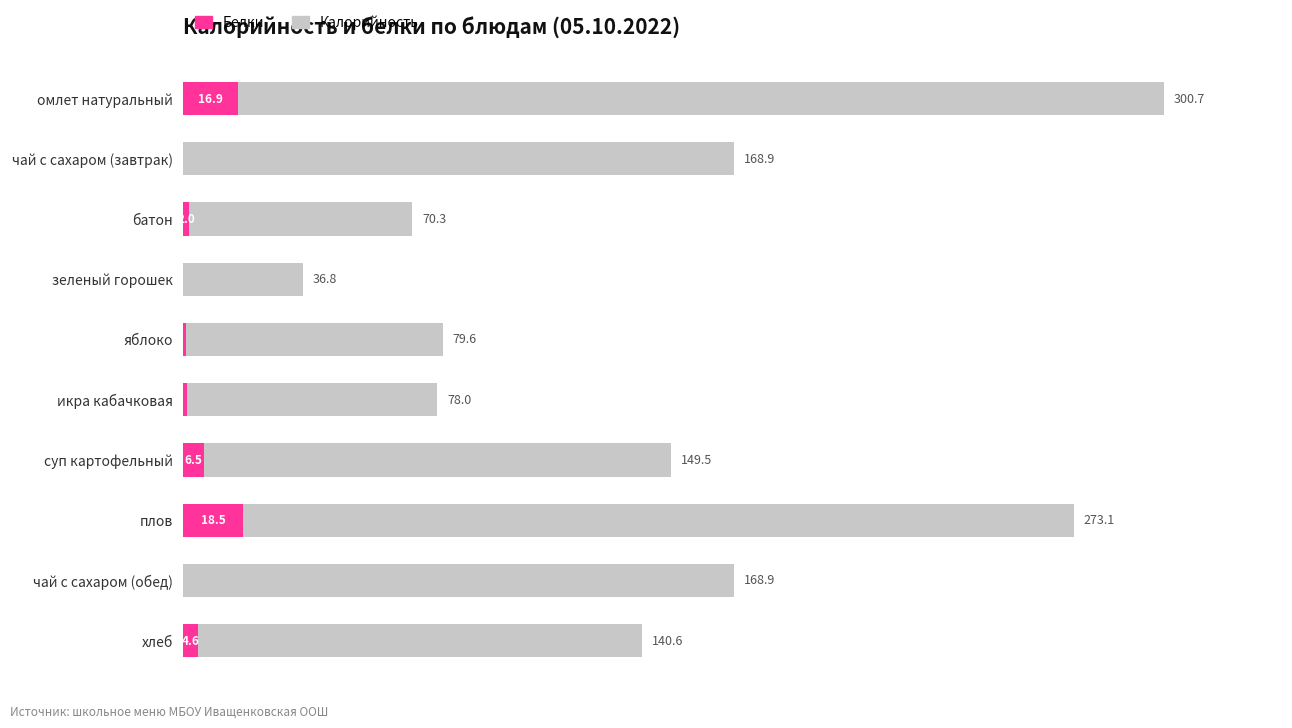

Is the value of Белки at плов greater than the value of Калорийность at хлеб?

No